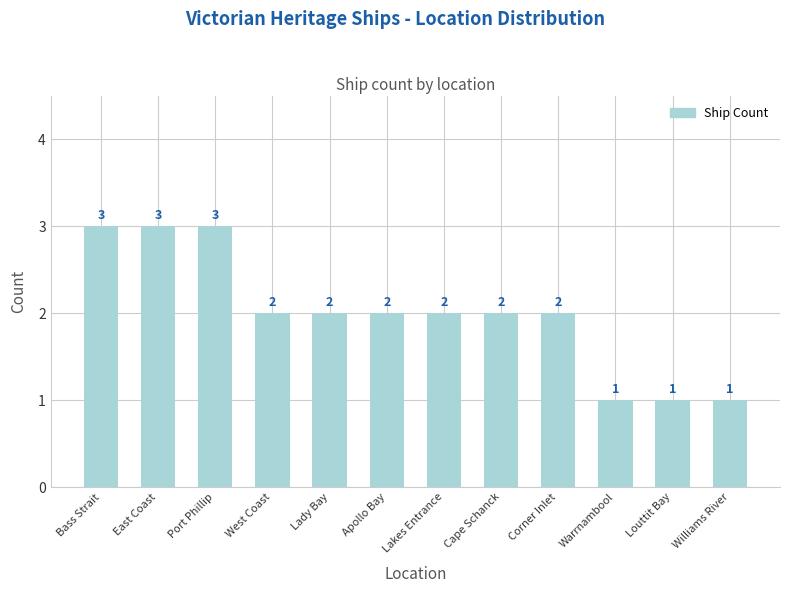

True or false: the data shows 3 at Lakes Entrance.

False